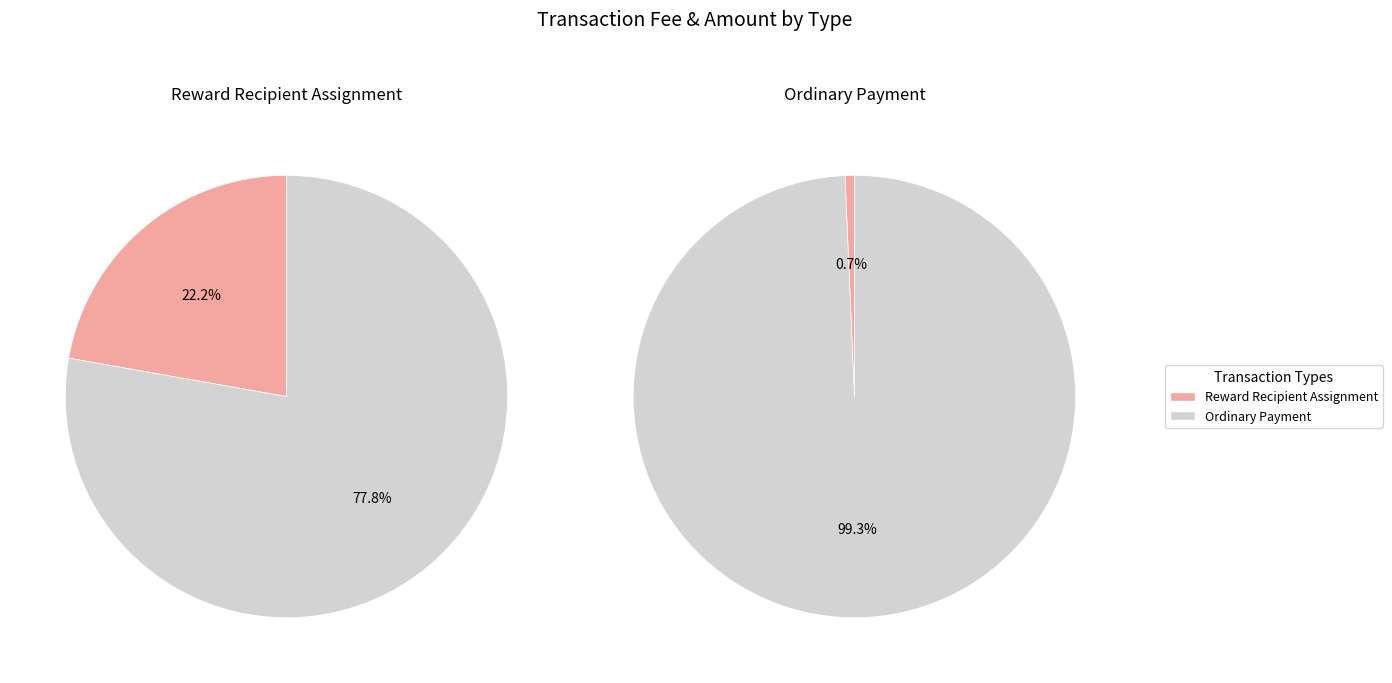

Which category has the smallest portion of the pie?

Reward Recipient Assignment